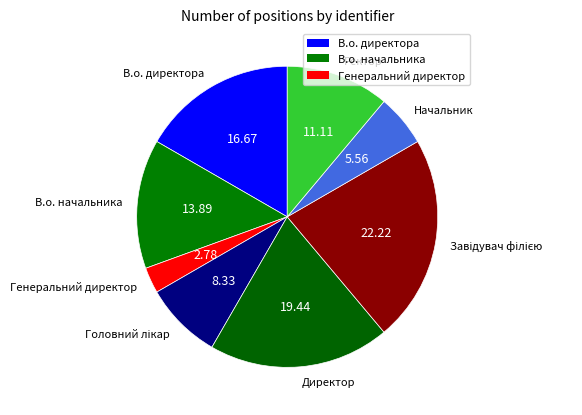

Which has a higher value, В.о. начальника or Ректор?

В.о. начальника